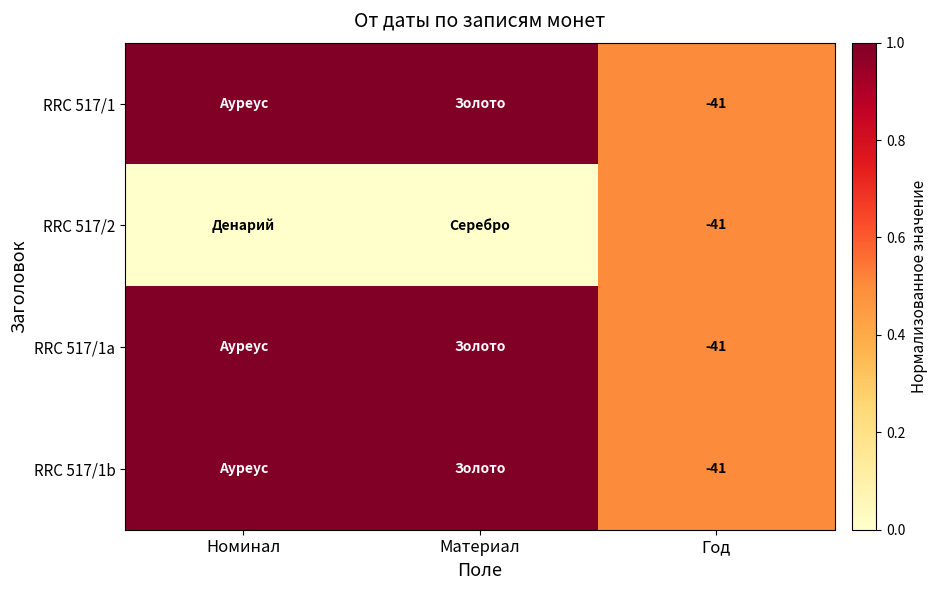

The value of RRC 517/1b at Год is -41. True or false?

True